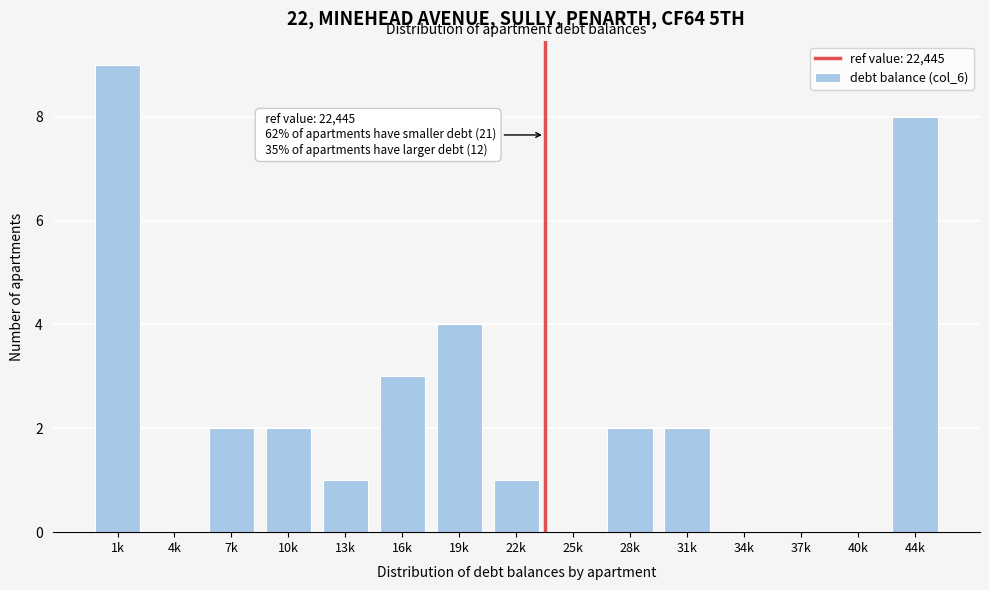

Reading left to right, what are all the values shown in this chart?

1k=9	4k=0	7k=2	10k=2	13k=1	16k=3	19k=4	22k=1	25k=0	28k=2	31k=2	34k=0	37k=0	40k=0	44k=8